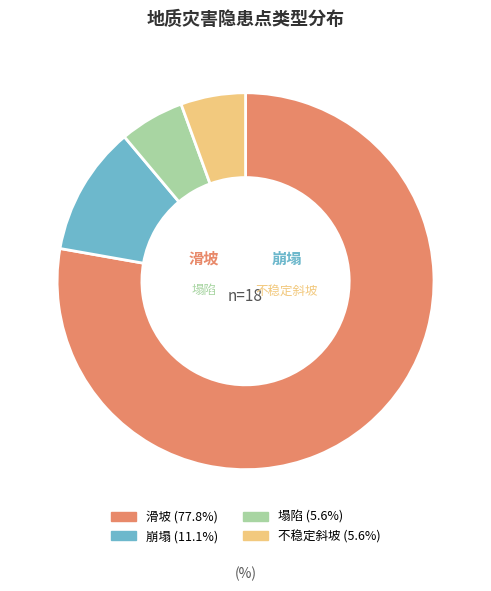

Which slice is the largest?

滑坡